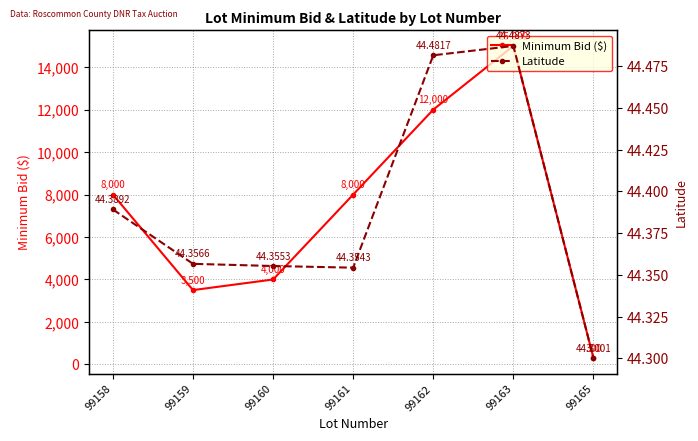

What is the sum of the Latitude values at 99162 and 99160?

88.8